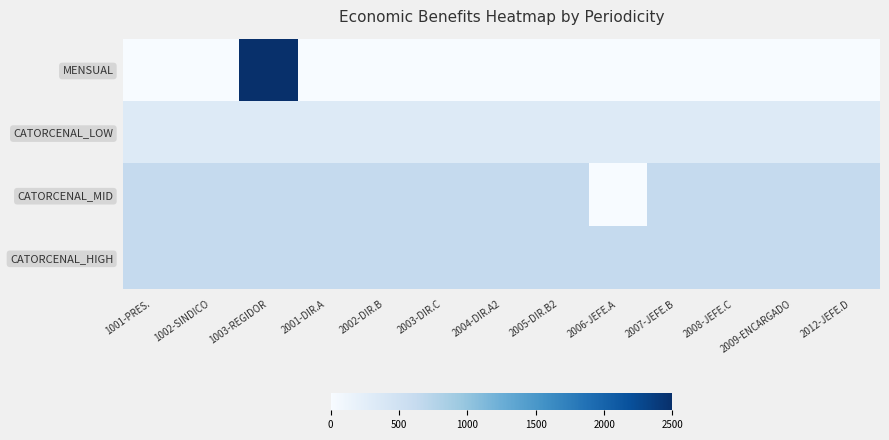

Between 2007-JEFE.B and 1001-PRES., which is larger?

2007-JEFE.B